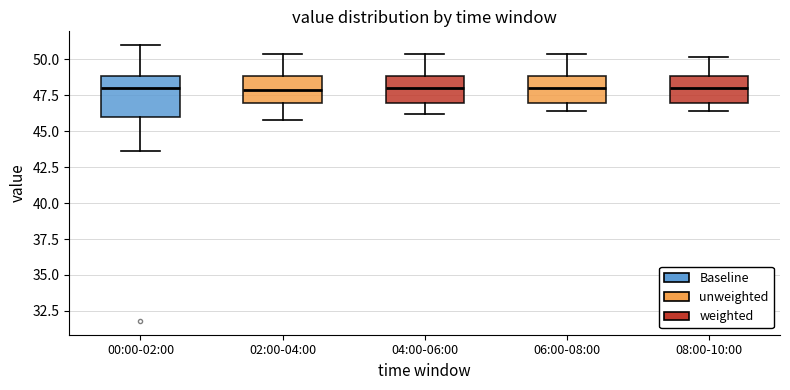

Reading left to right, transcribe this box plot: for each box, give where its median line is, the range the box spans, and where its two whiskers end, as read against the y-axis. The values are not printed on the chart, so give them approximately, as read against the axis.

00:00-02:00: median 48.0, box 46.0 to 49.0, whiskers 43.5 to 51.0
02:00-04:00: median 48.0, box 47.0 to 49.0, whiskers 46.0 to 50.5
04:00-06:00: median 48.0, box 47.0 to 49.0, whiskers 46.0 to 50.5
06:00-08:00: median 48.0, box 47.0 to 49.0, whiskers 46.5 to 50.5
08:00-10:00: median 48.0, box 47.0 to 49.0, whiskers 46.5 to 50.0